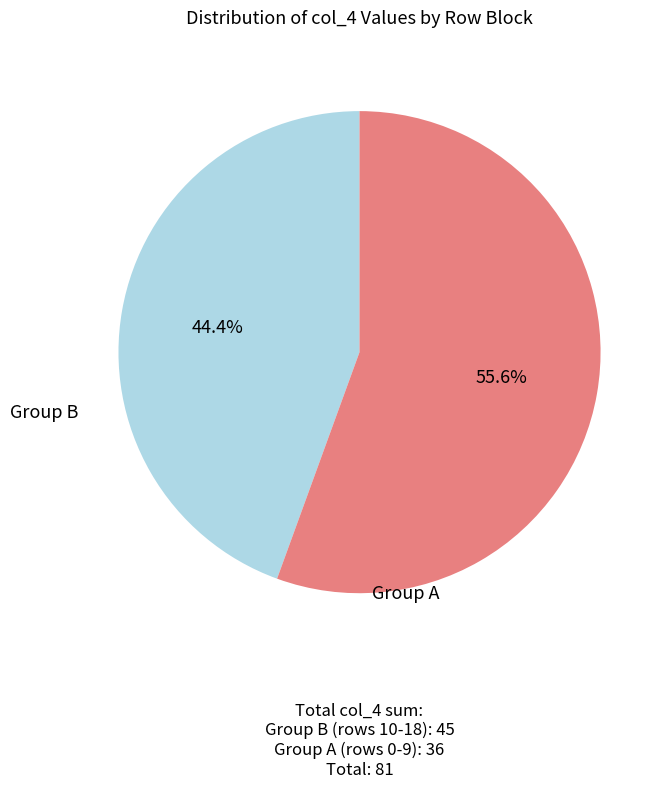

Between Group A (rows 0-9) and Group B (rows 10-18), which is larger?

Group B (rows 10-18)